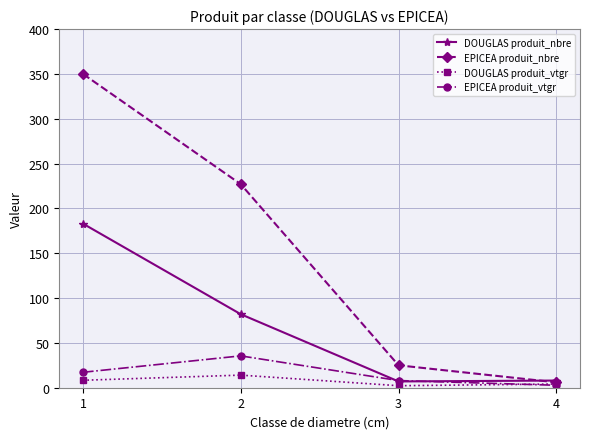

What is the approximate value of EPICEA produit_vtgr at 3?

8.0